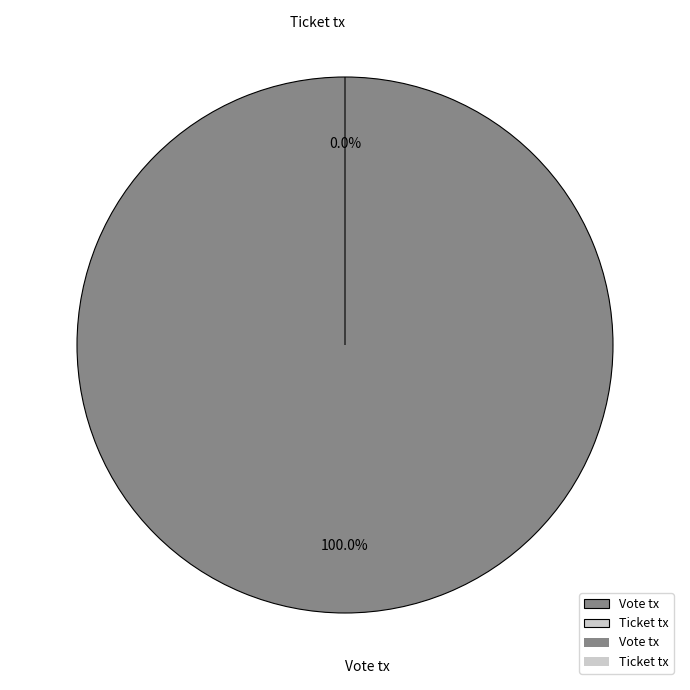

Which category has the smallest portion of the pie?

Ticket tx